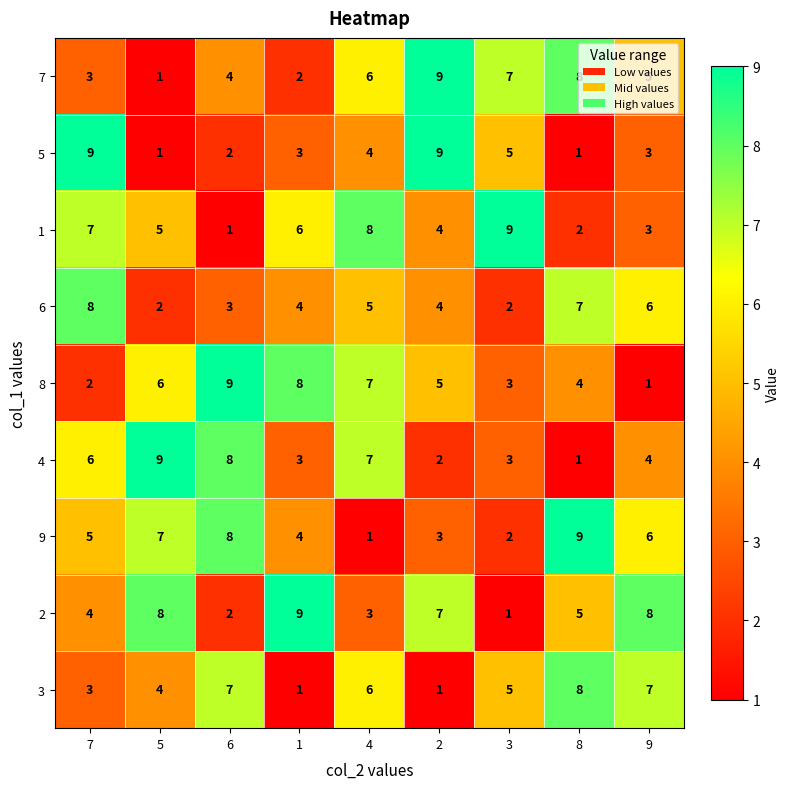

How many data points in 4 are less than 4?

4